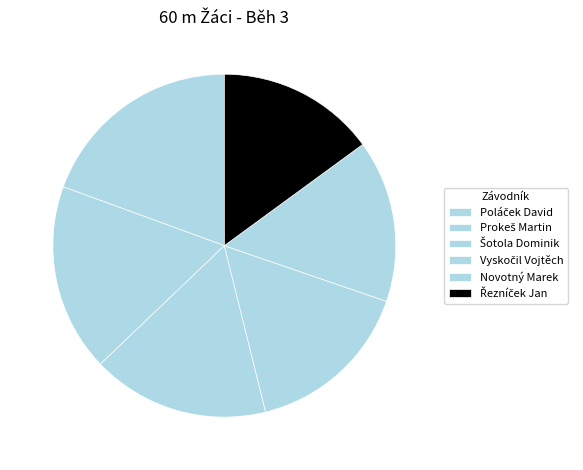

Is there a majority slice in this chart?

No